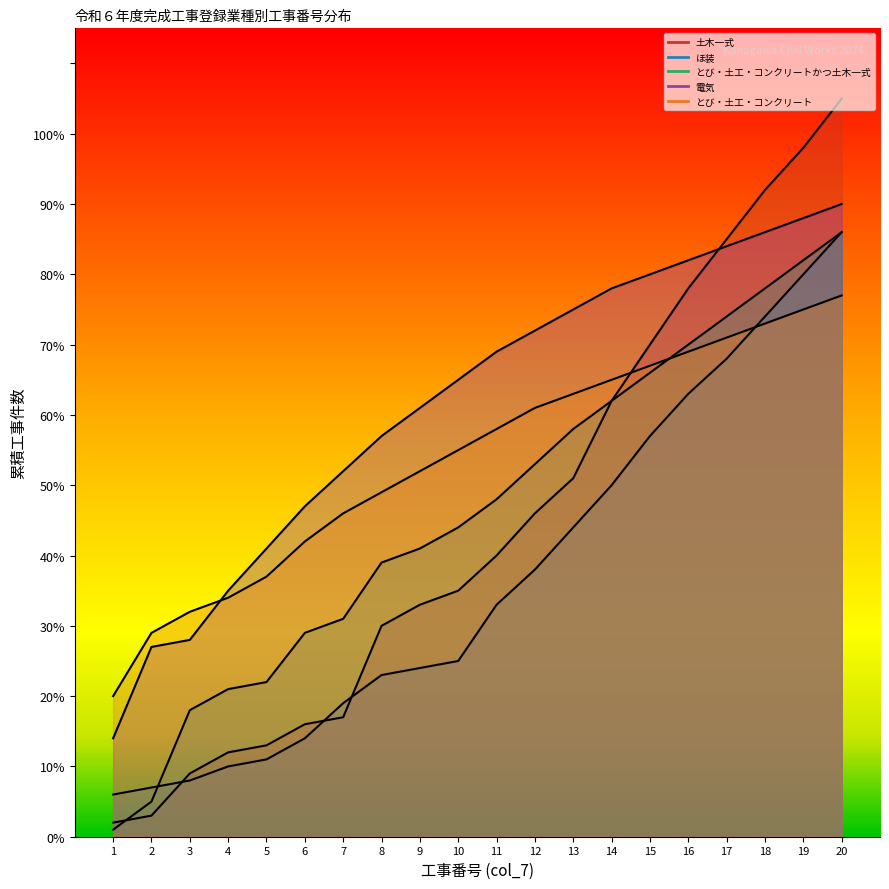

How many data points in 電気 are above 69?

9